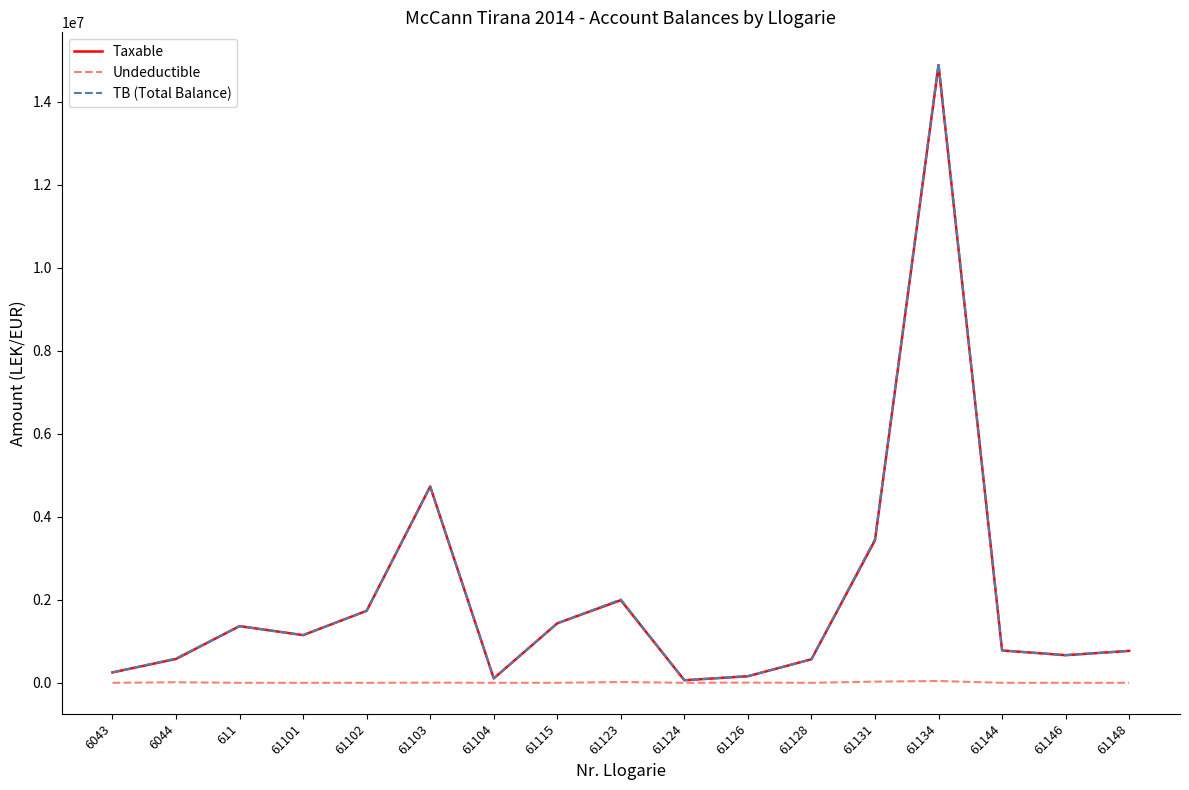

What is the total value across all series at 61115?

2868006.5